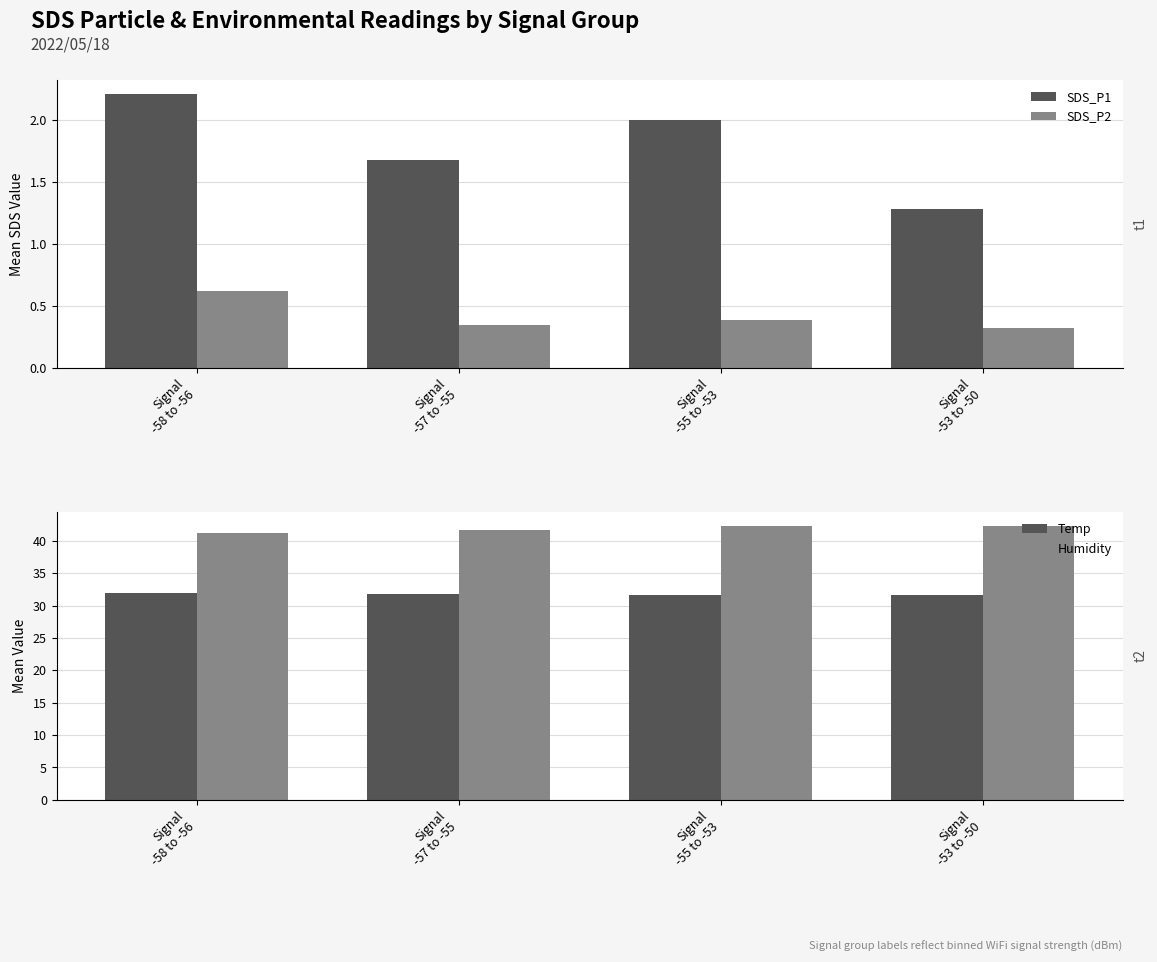

Which series has the largest range (max minus min)?

Humidity